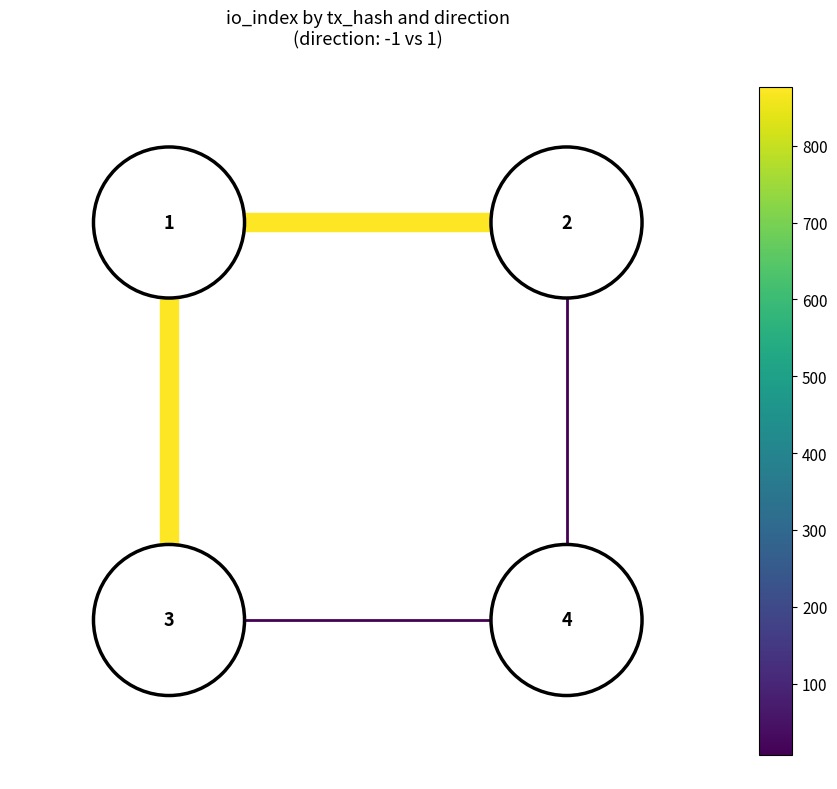

Read the edge_3_4 value at 0.0.

-2